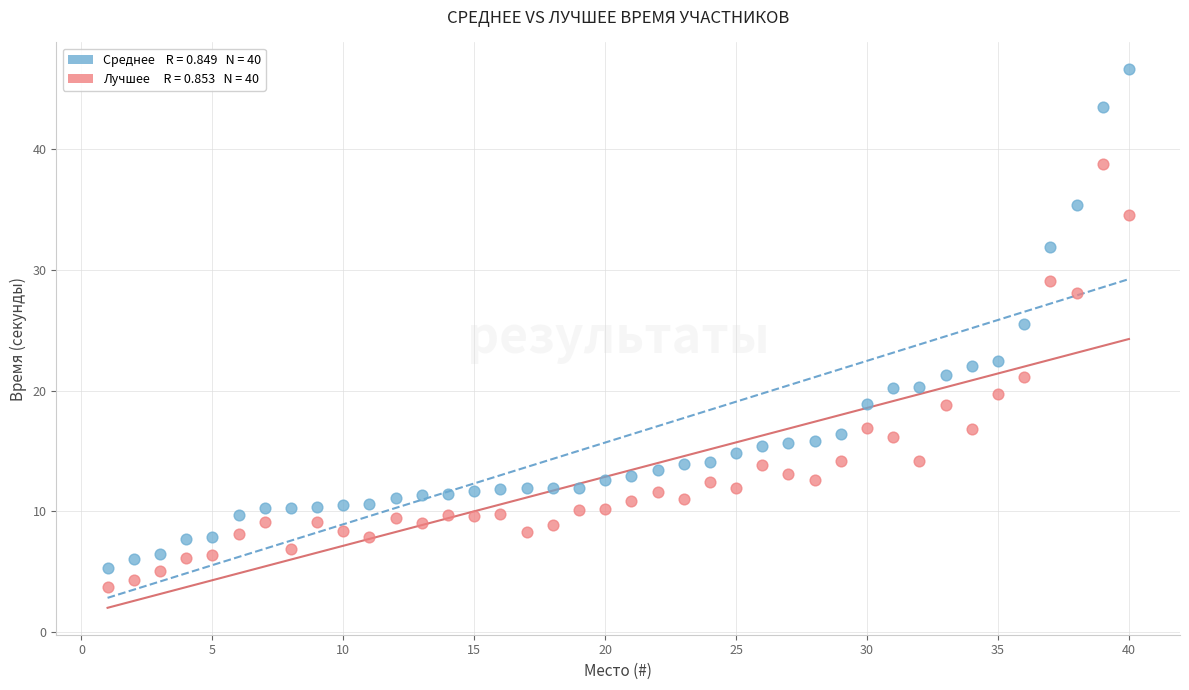

Across all data points, what is the range of X values (max minus min)?

39.0